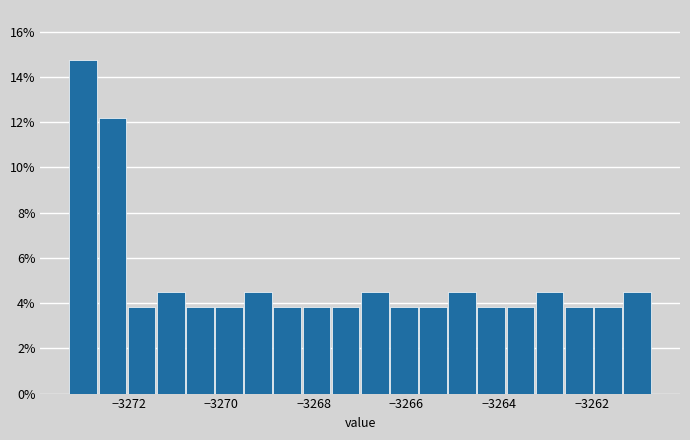

Around what value on the x-axis is the tallest bar? Give the approximate position of its centre, as read against the axis.

-3273.0